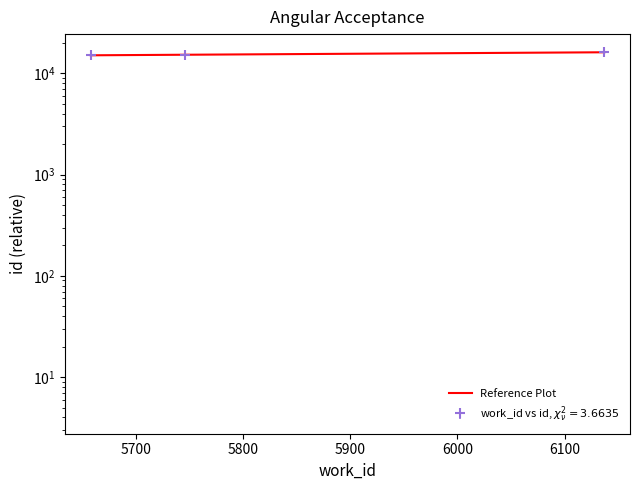

How many lines are shown in the chart?

1